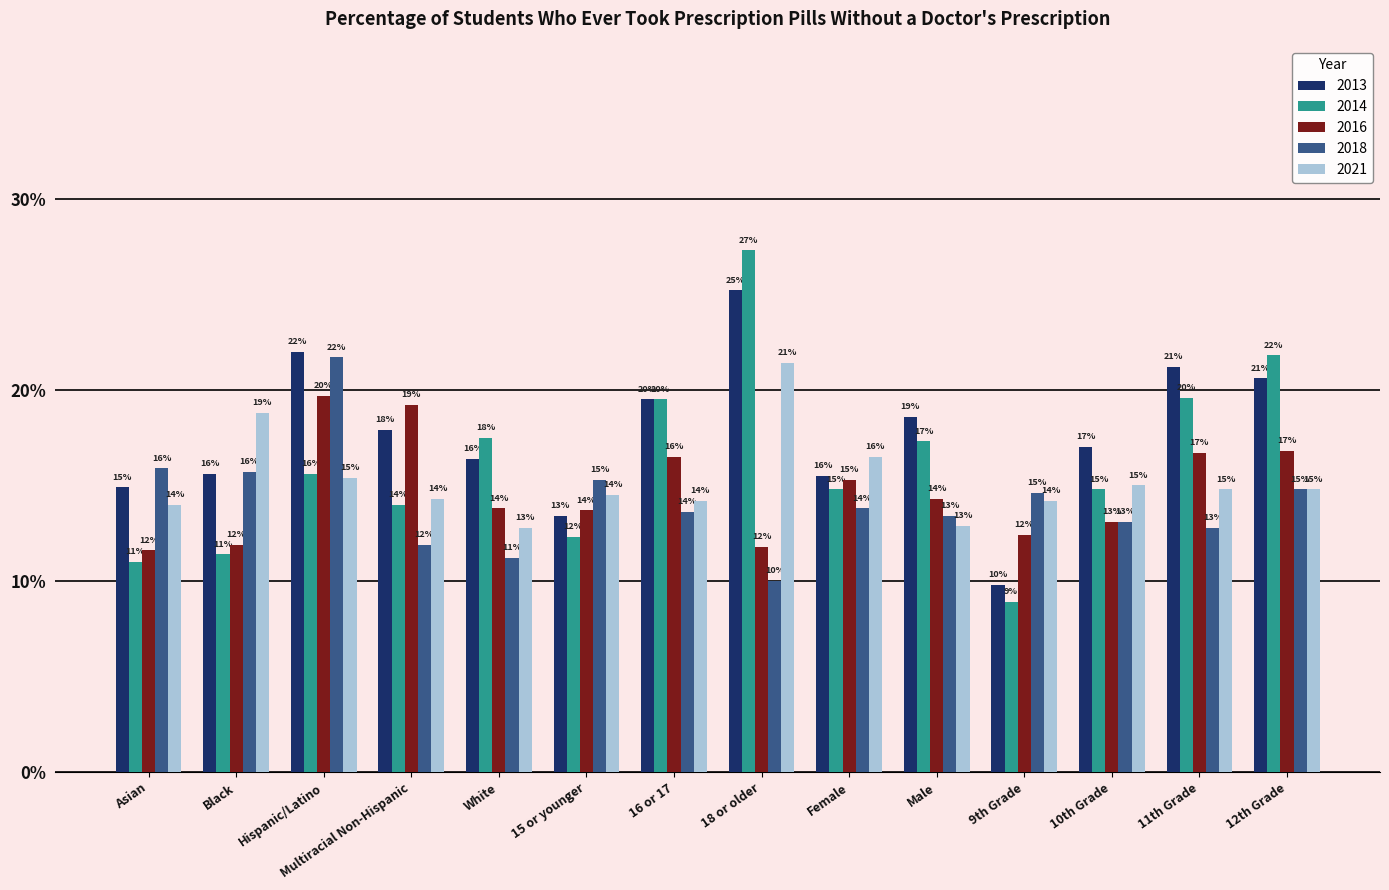

Are the bars horizontal?

No